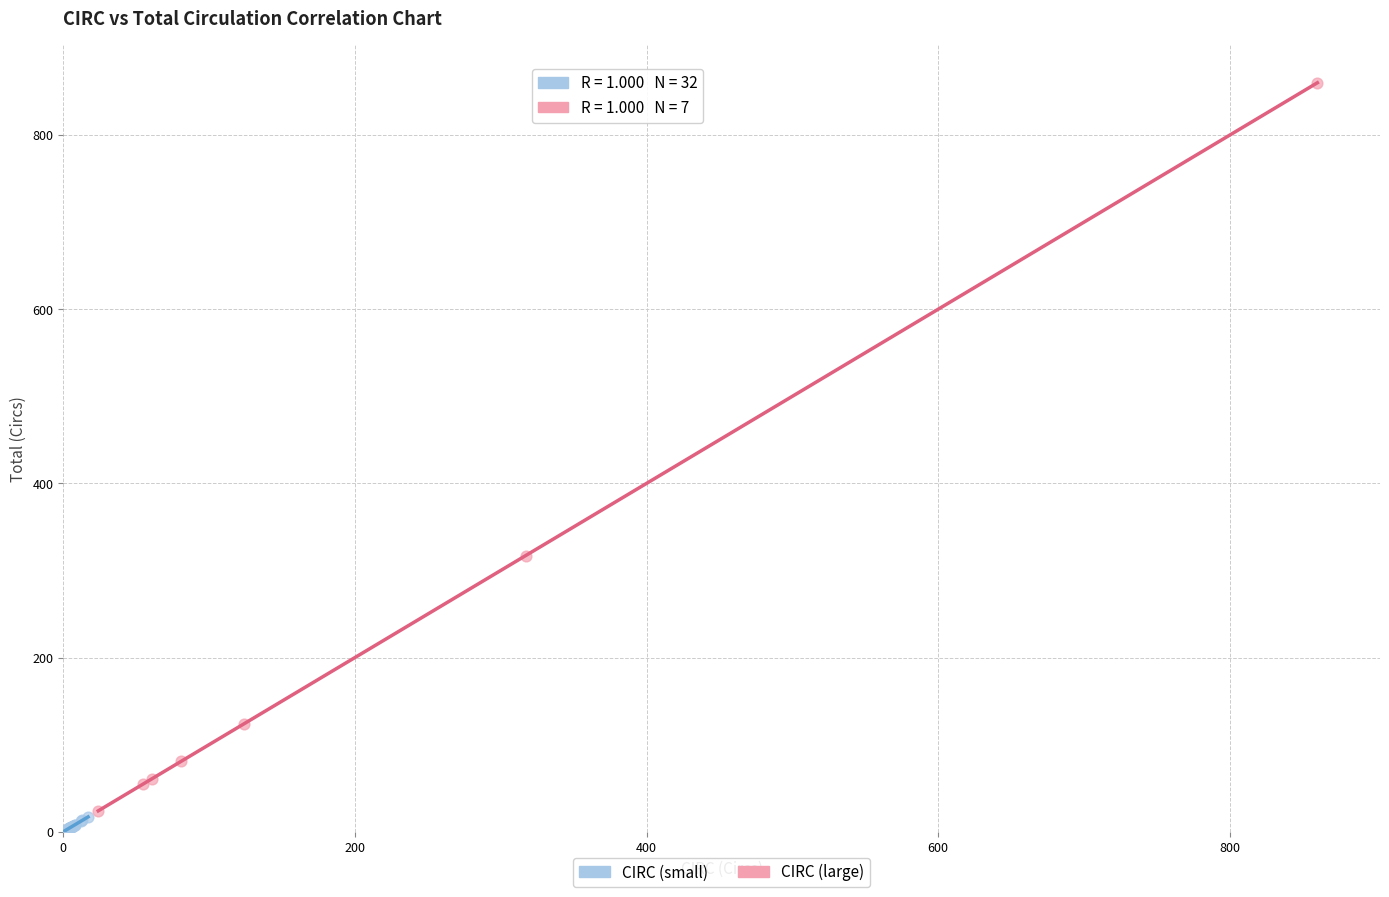

Which series has the widest spread of Y values?

CIRC (large)